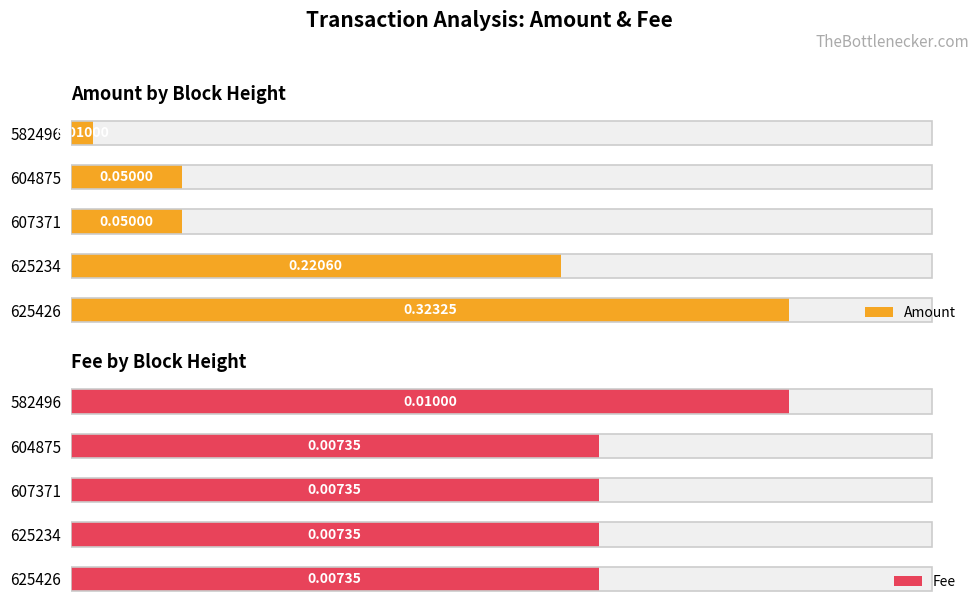

Which series changed the most between 625426 and 582496?

Amount